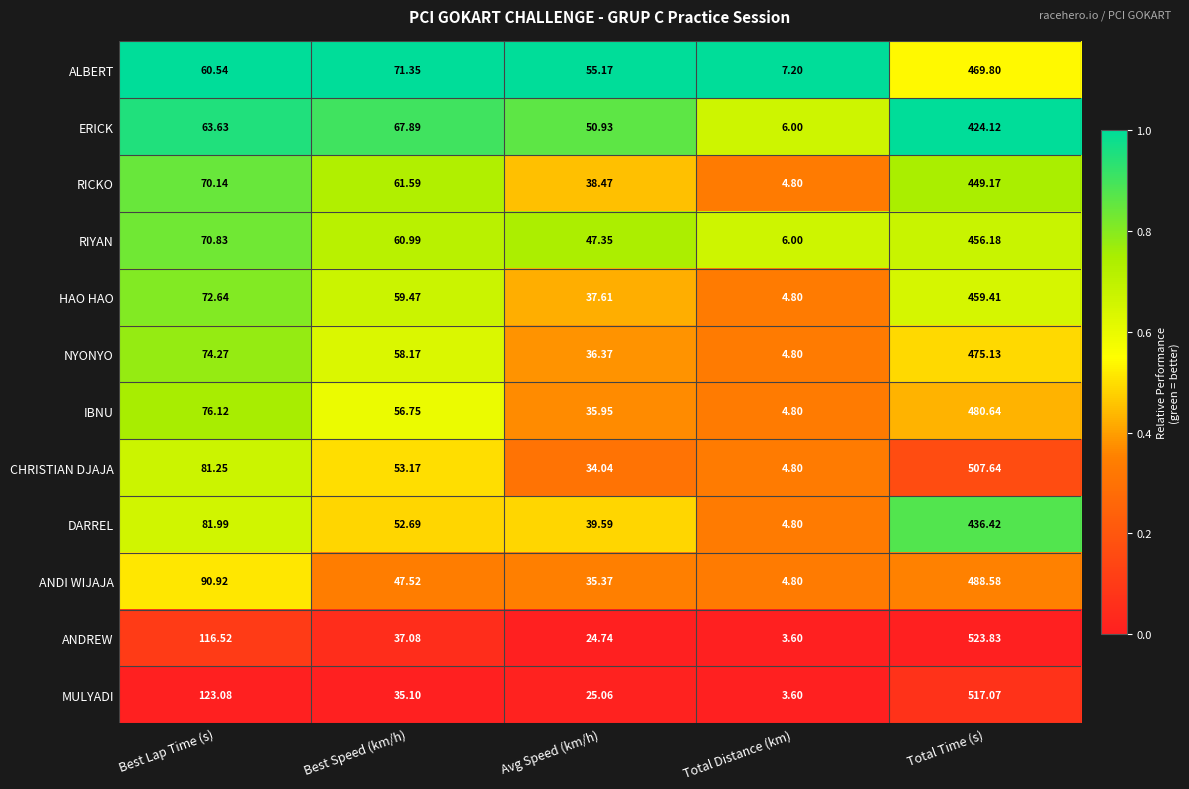

Rank the series at Total Time (s) from highest to lowest value.

ANDREW, MULYADI, CHRISTIAN DJAJA, ANDI WIJAJA, IBNU, NYONYO, ALBERT, HAO HAO, RIYAN, RICKO, DARREL, ERICK